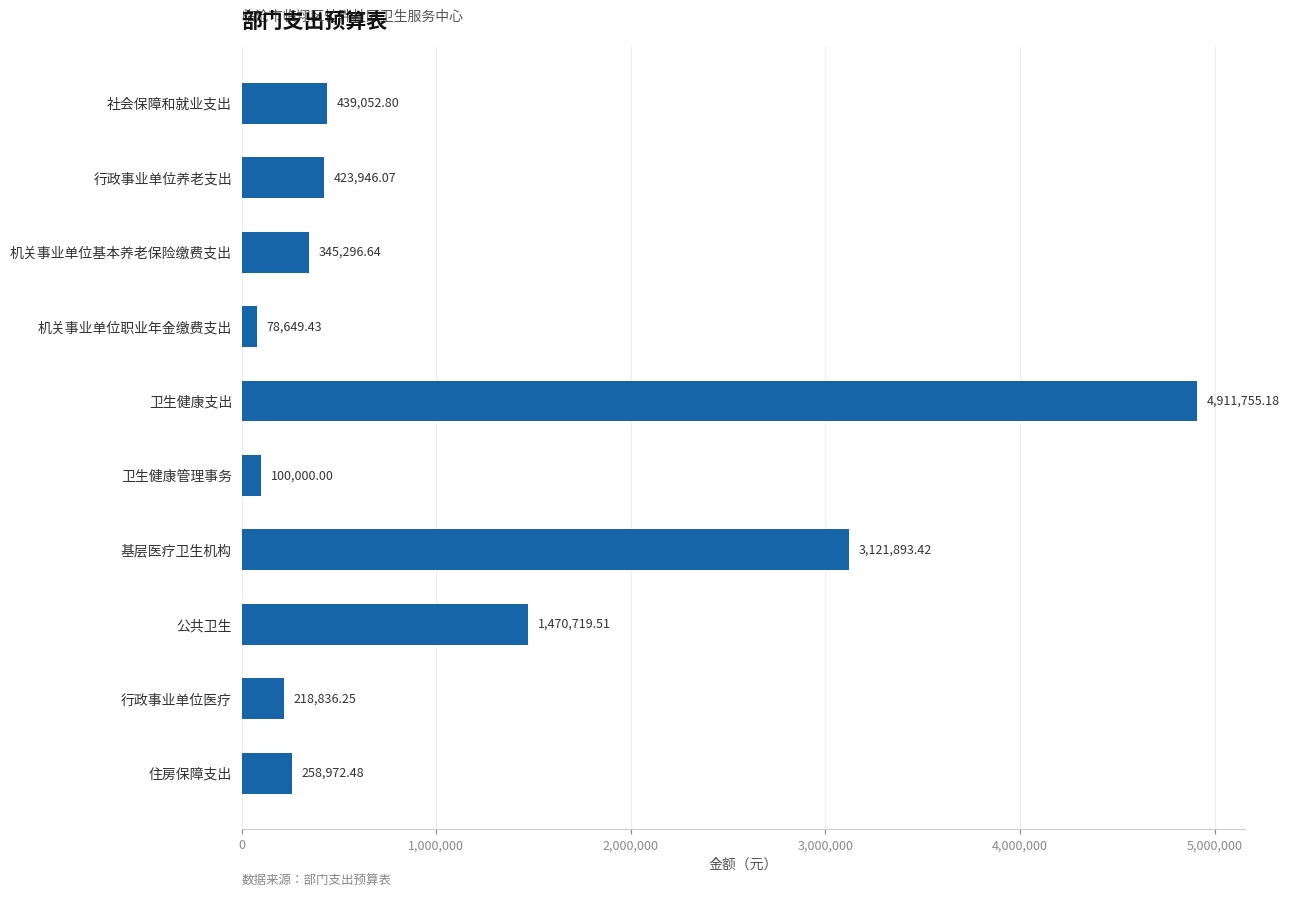

What is the average value?

1136912.2